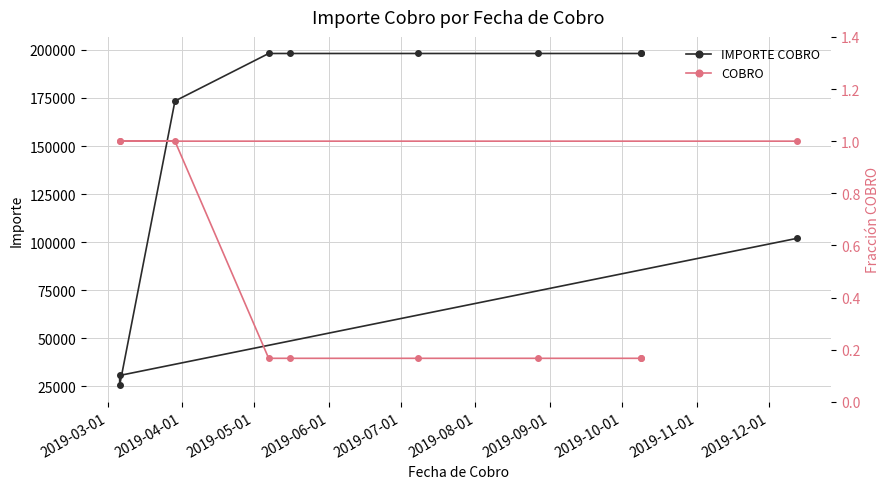

What is the difference between the highest and lowest values at 2019-07-01?

198152.1